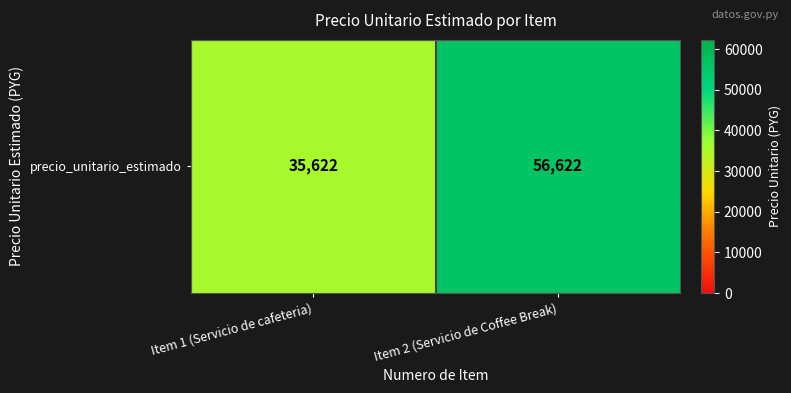

What is the maximum value shown in the chart?

56622